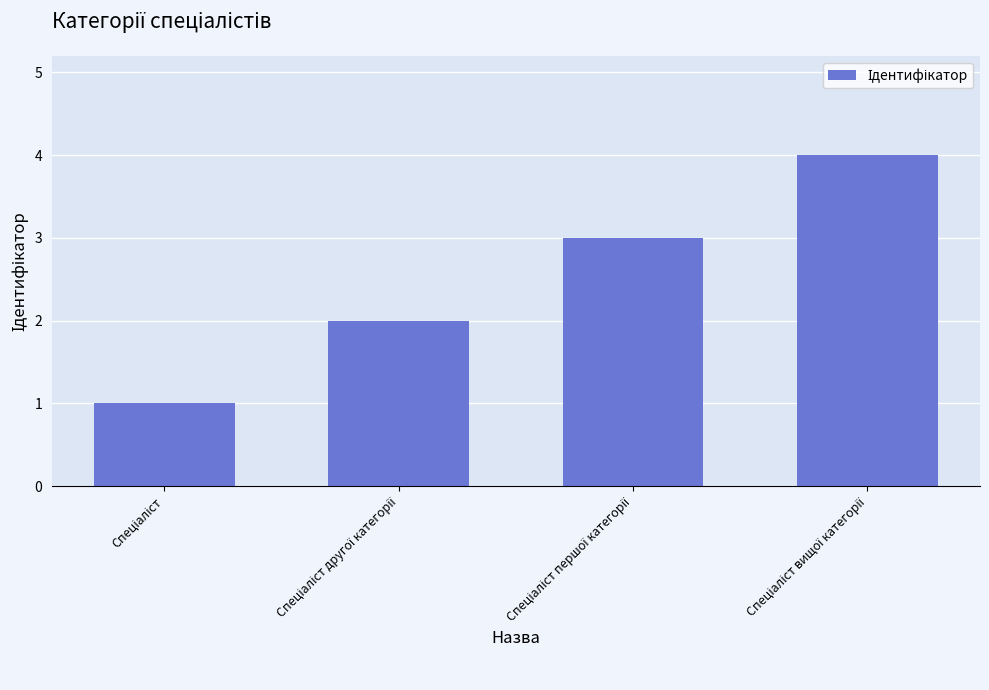

What is the sum of all values?

10